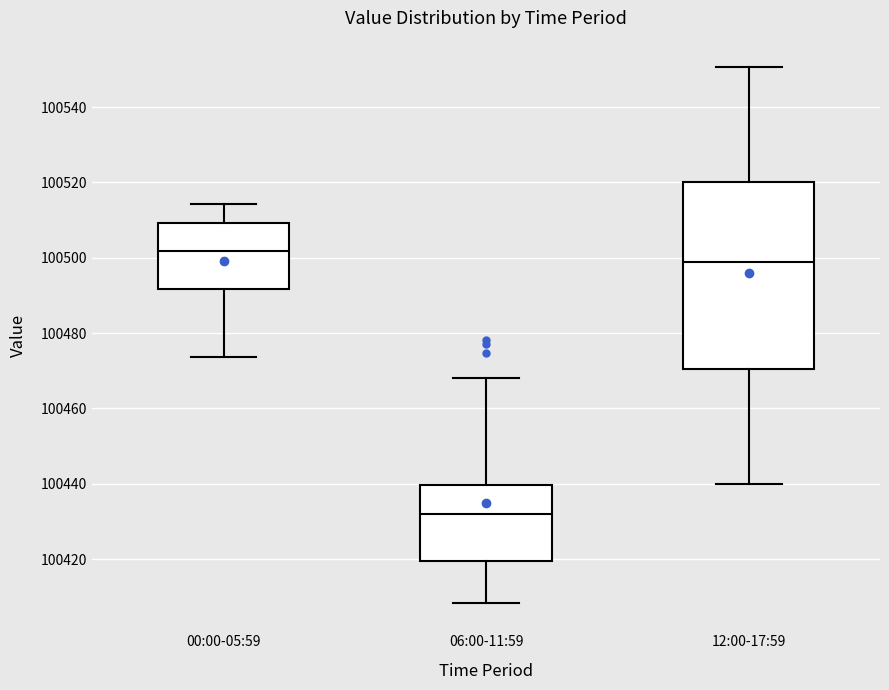

Comparing the boxes themselves (not the whiskers), which one is the tallest?

12:00-17:59